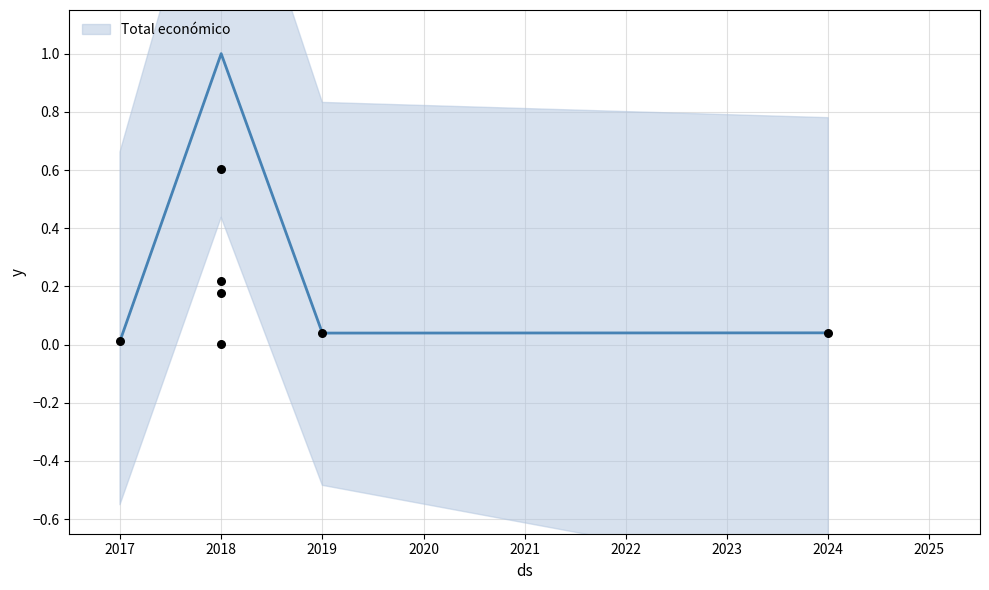

Between 2018 and 2018, which is larger?

2018